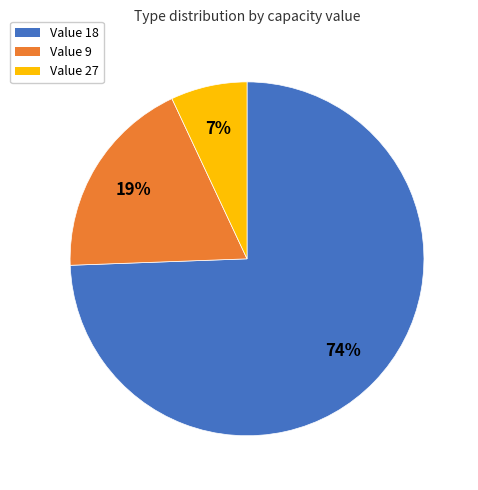

Do Value 9 and Value 18 together represent more than half of the pie?

Yes